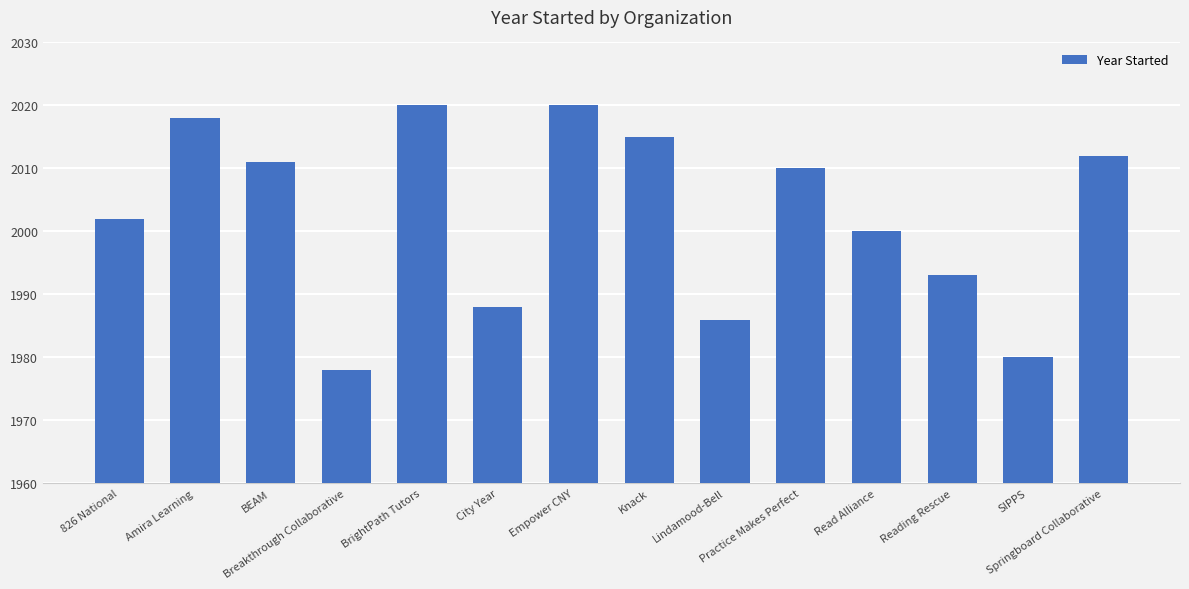

How many categories are shown in the chart?

14